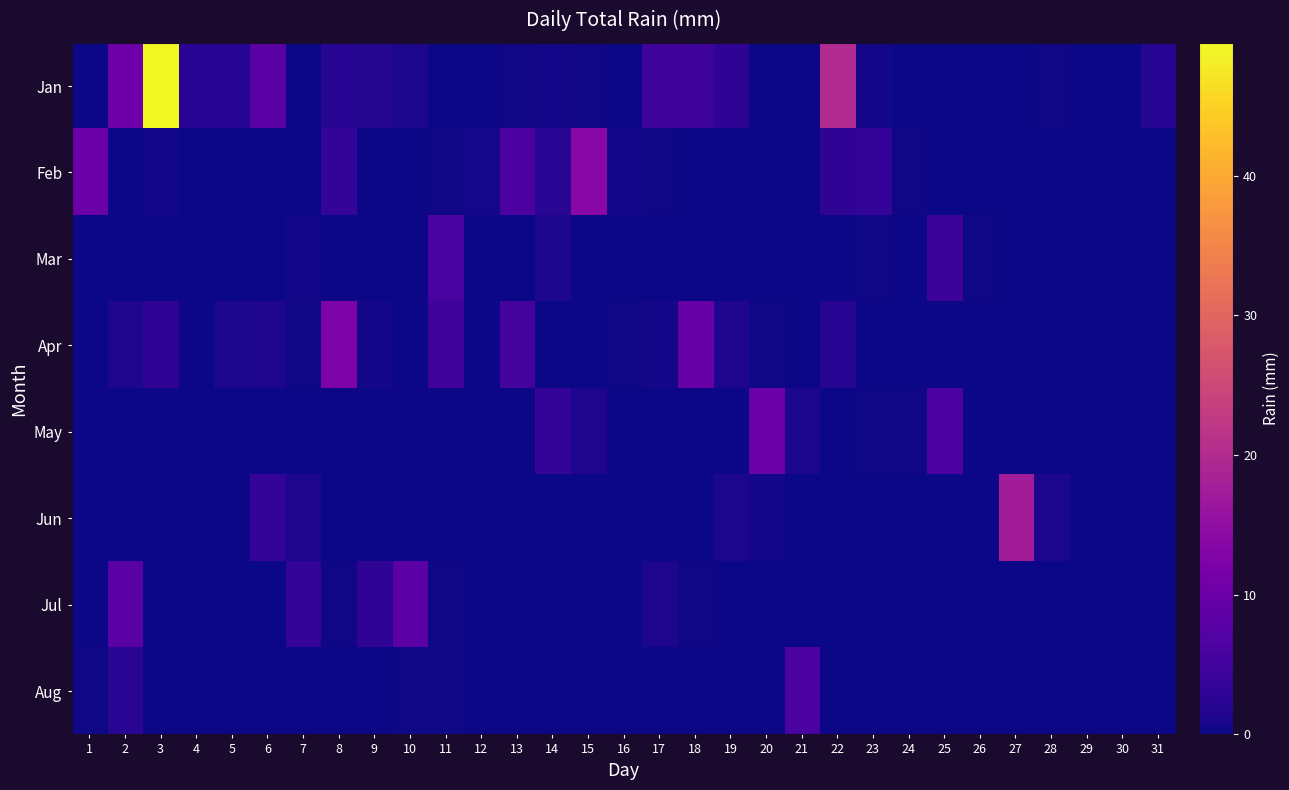

At which category is the sum across all series the highest?

3